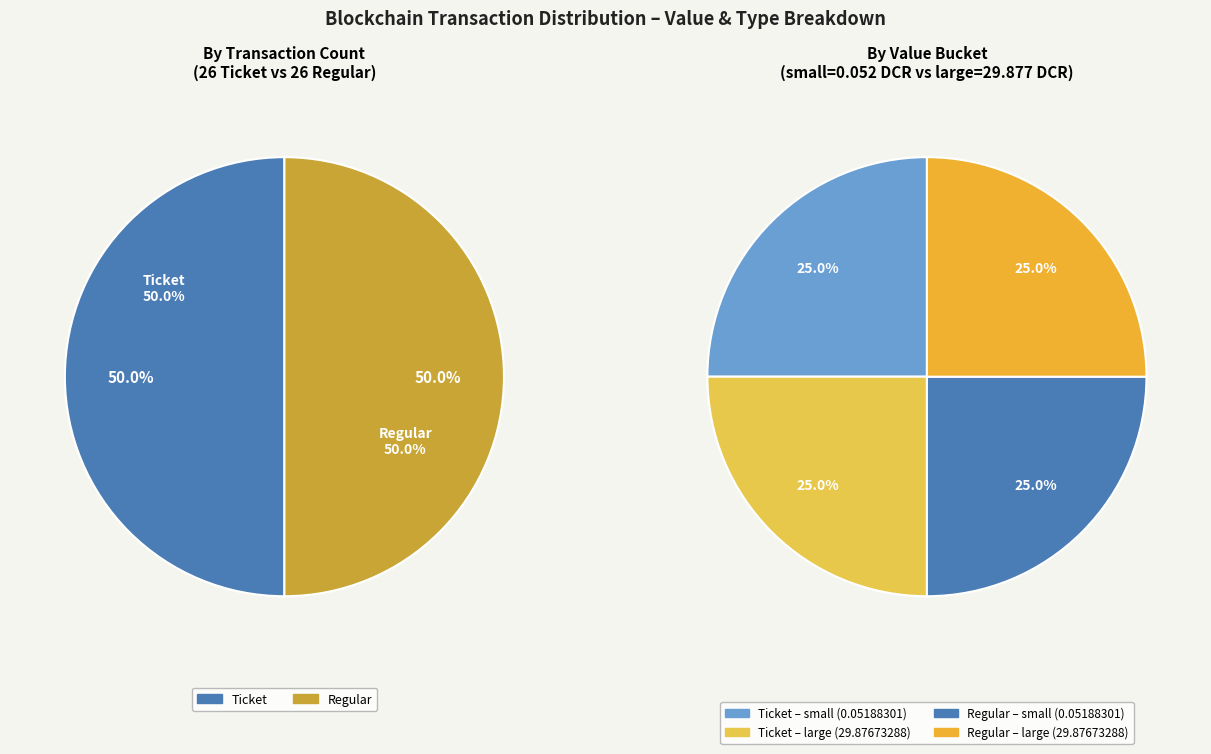

Which slice is the largest?

Regular